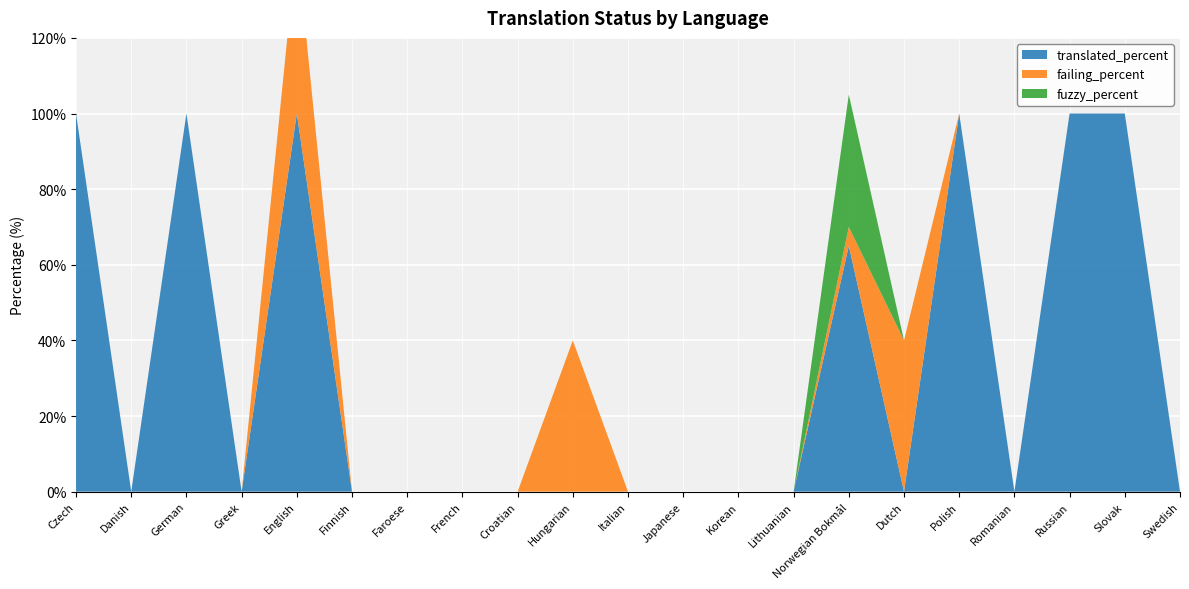

Reading left to right, extract all data points from this chart.

translated_percent: Czech=100	Danish=0	German=100	Greek=0	English=100	Finnish=0	Faroese=0	French=0	Croatian=0	Hungarian=0	Italian=0	Japanese=0	Korean=0	Lithuanian=0	Norwegian Bokmål=65	Dutch=0	Polish=100	Romanian=0	Russian=100	Slovak=100	Swedish=0
failing_percent: Czech=0	Danish=0	German=0	Greek=0	English=45	Finnish=0	Faroese=0	French=0	Croatian=0	Hungarian=40	Italian=0	Japanese=0	Korean=0	Lithuanian=0	Norwegian Bokmål=5	Dutch=40	Polish=0	Romanian=0	Russian=0	Slovak=0	Swedish=0
fuzzy_percent: Czech=0	Danish=0	German=0	Greek=0	English=0	Finnish=0	Faroese=0	French=0	Croatian=0	Hungarian=0	Italian=0	Japanese=0	Korean=0	Lithuanian=0	Norwegian Bokmål=35	Dutch=0	Polish=0	Romanian=0	Russian=0	Slovak=0	Swedish=0